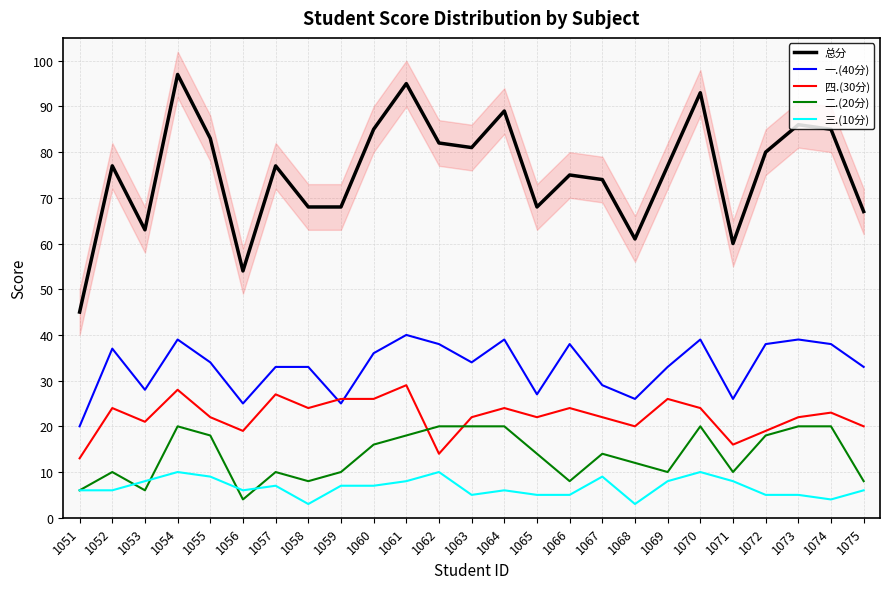

How many lines are shown in the chart?

5